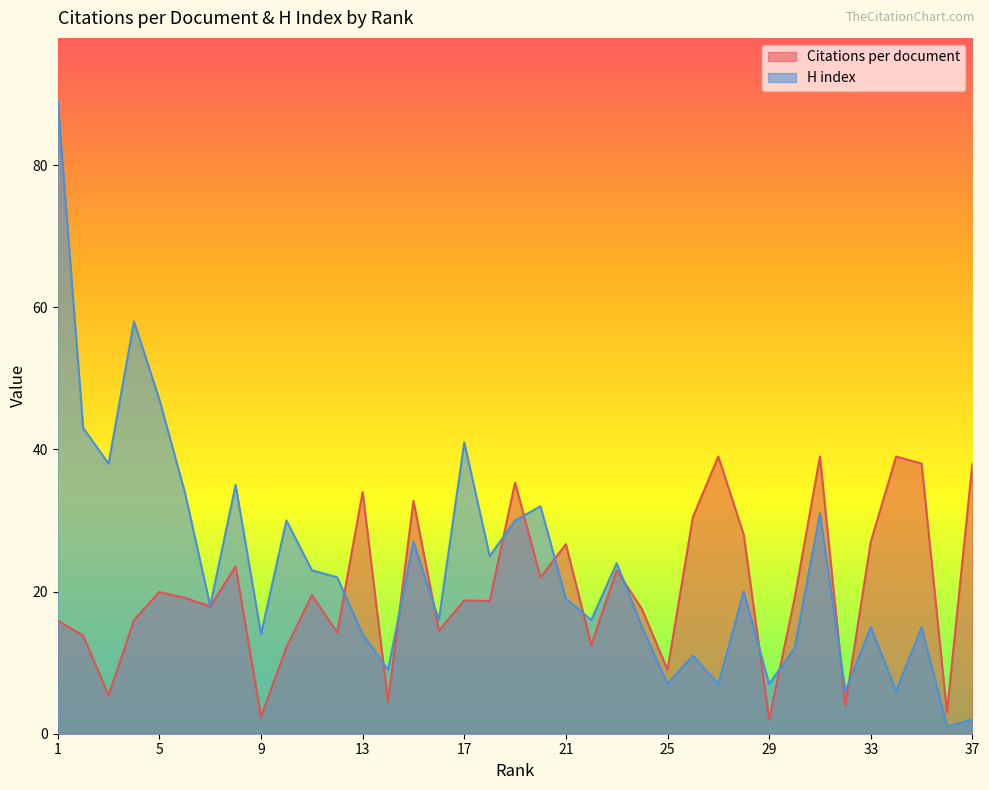

At which label is Citations per document closest to 20?

5